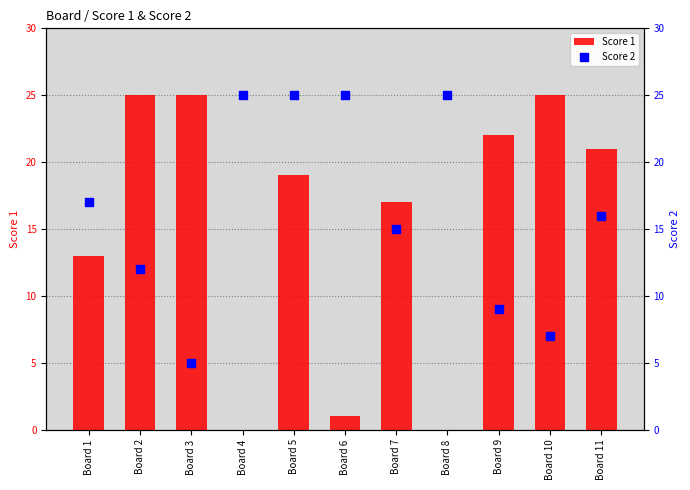

What are all the series names shown in the legend?

Score 1, Score 2